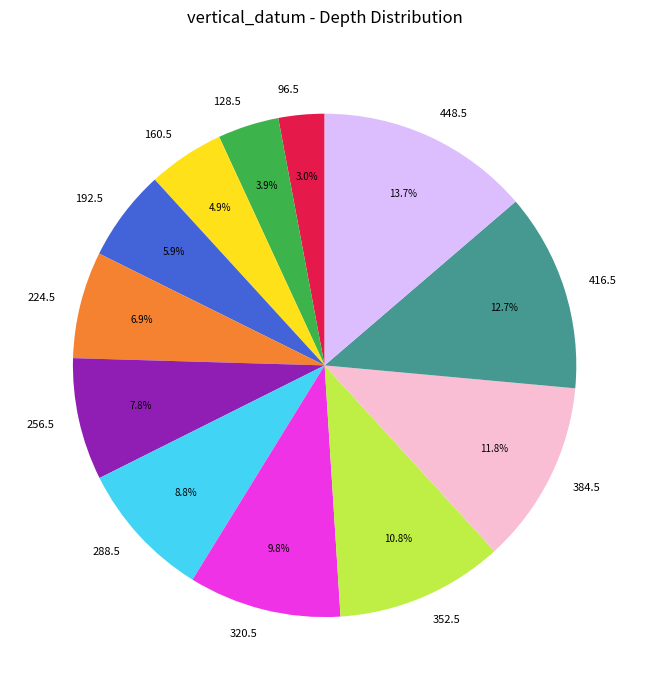

To the nearest percent, what is the difference between the largest and smallest slice percentages?

11%